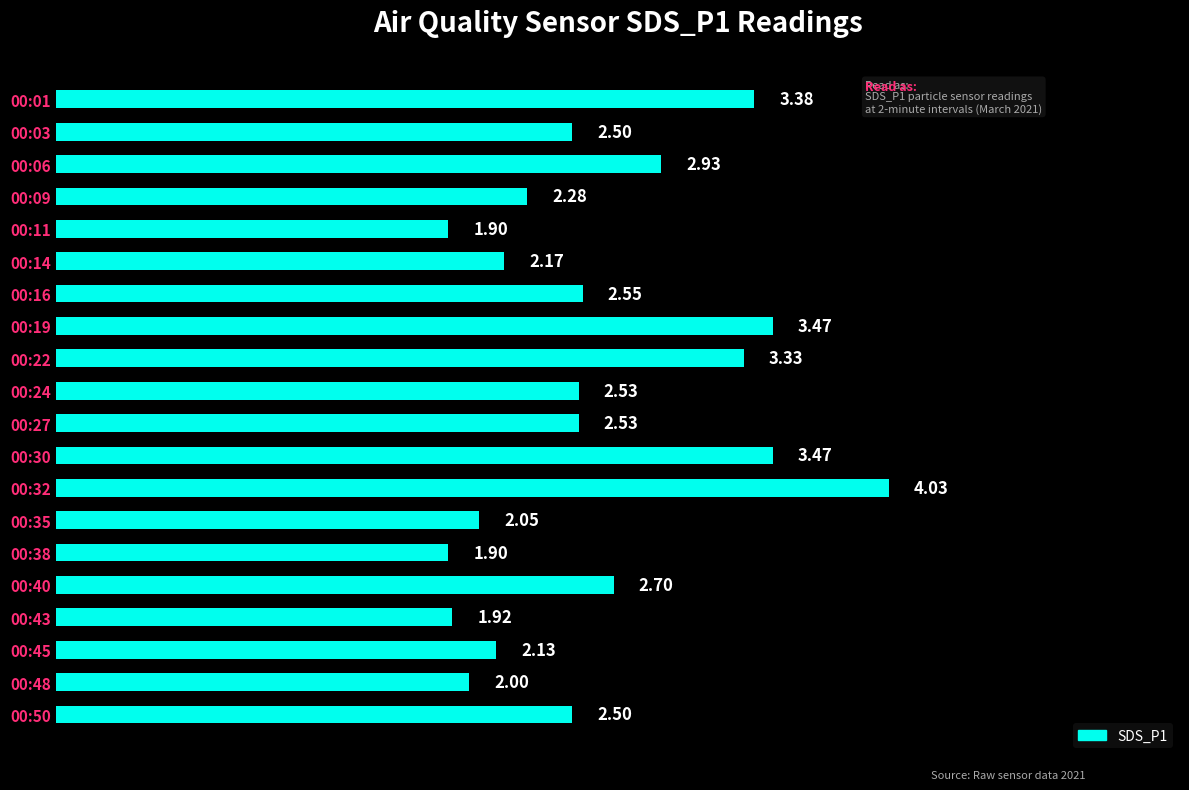

Which has a higher value, 00:22 or 00:01?

00:01